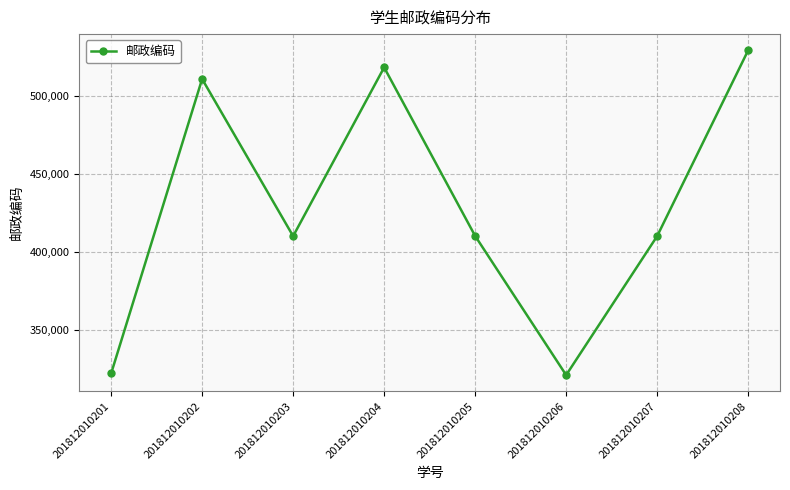

How many lines are shown in the chart?

1